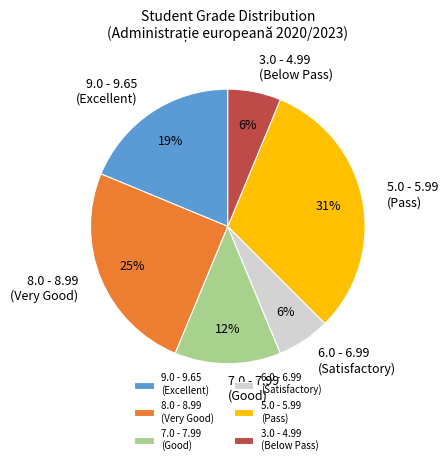

To the nearest percent, what percentage of the pie is 9.0 - 9.65 (Excellent)?

19%